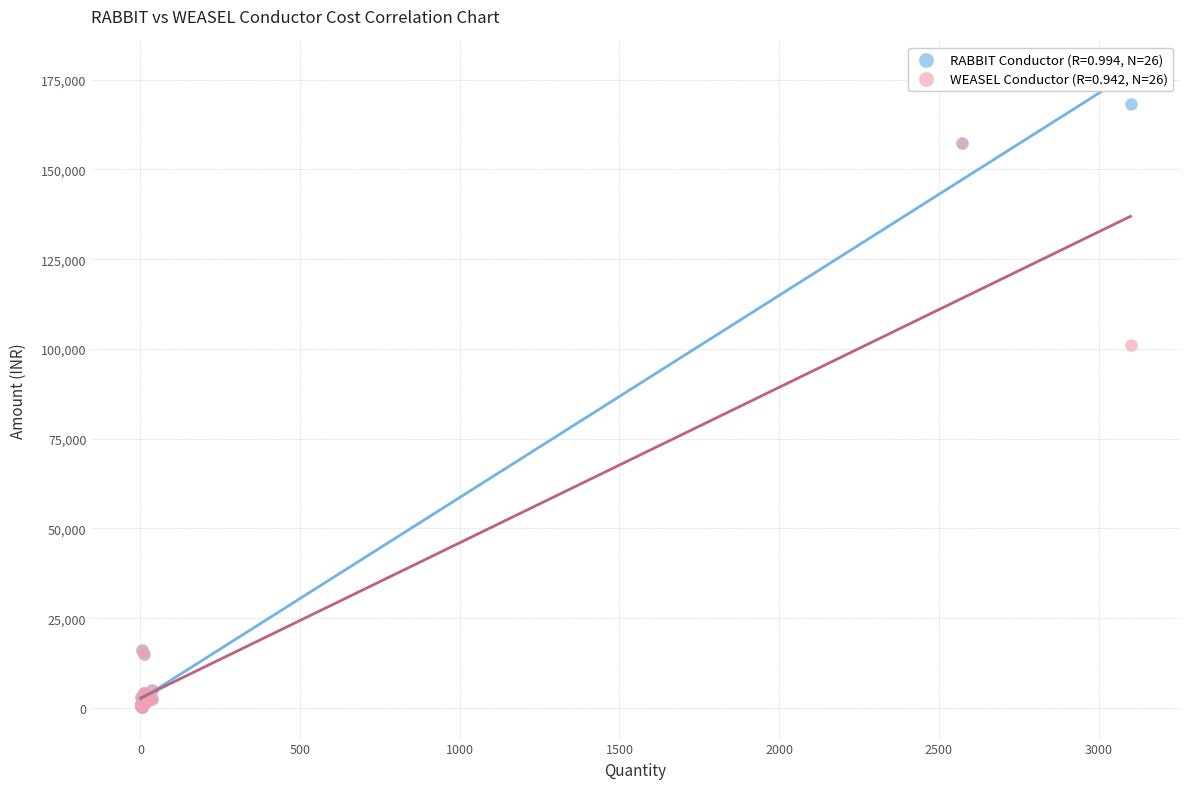

Across all series, what Y value is closest to 84305?

101016.1